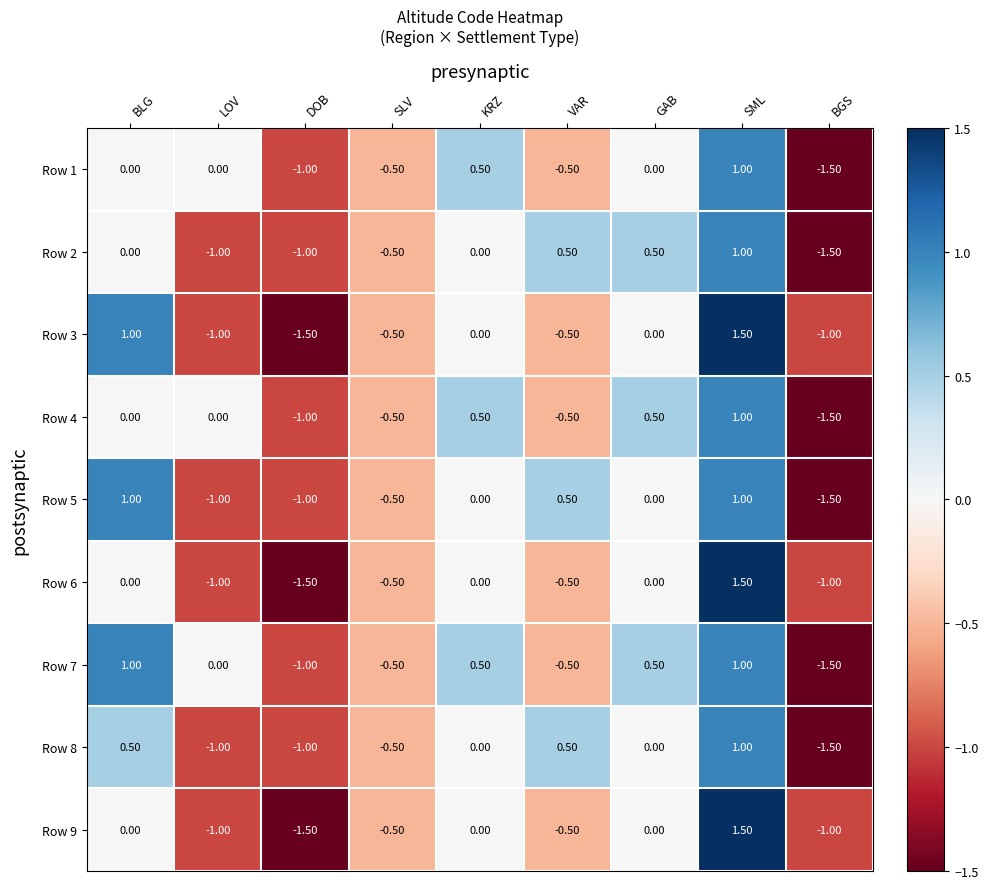

What is the sum of all Row 3 values?

-2.0